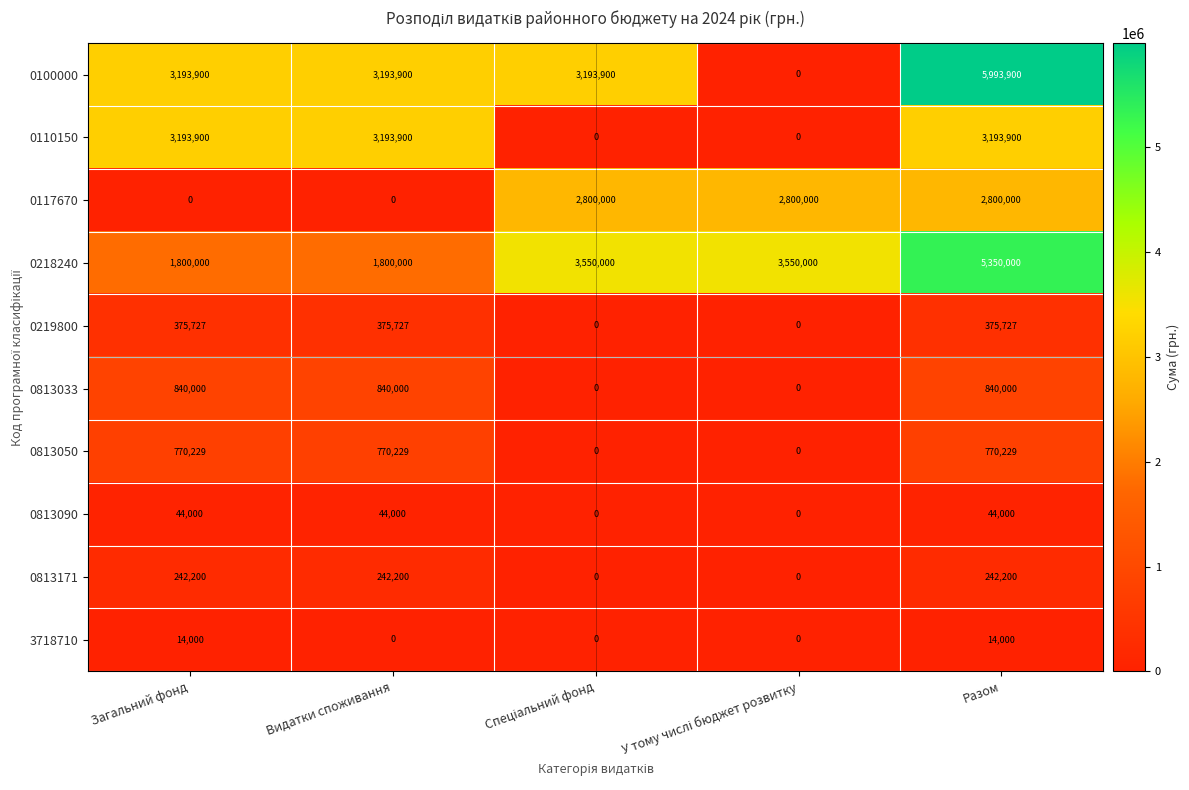

Which series has the widest spread of values?

0100000